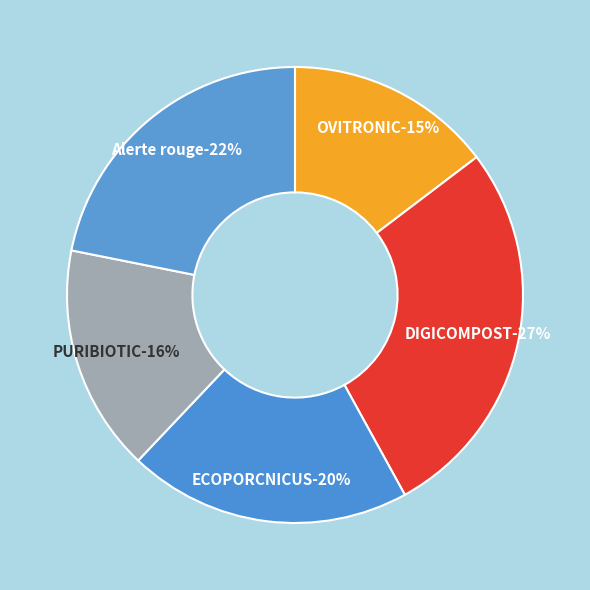

Is DIGICOMPOST the majority of the pie?

No